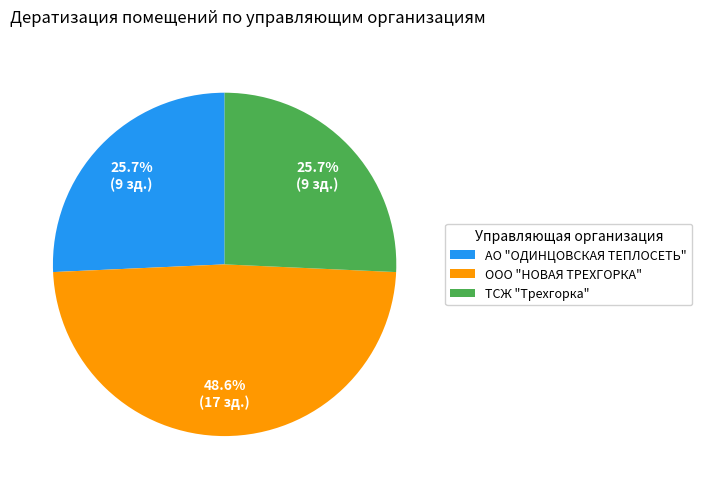

Approximately how many times larger is the value at ТСЖ "Трехгорка" compared to АО "ОДИНЦОВСКАЯ ТЕПЛОСЕТЬ"?

1.0